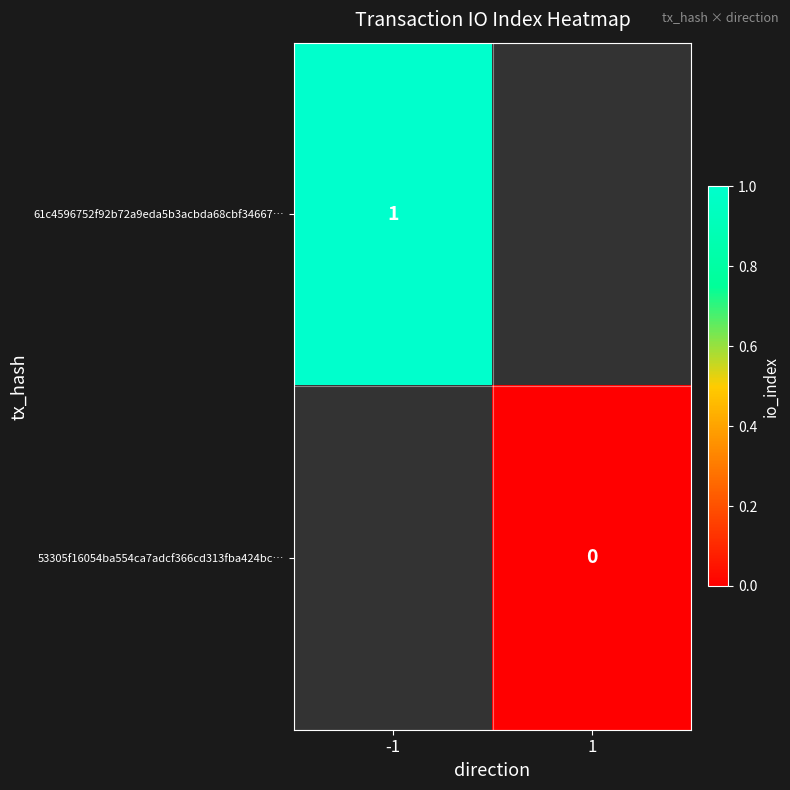

The 61c4596752f92b72a9eda5b3acbda68cbf34667… series shows 1 at -1. True or false?

True